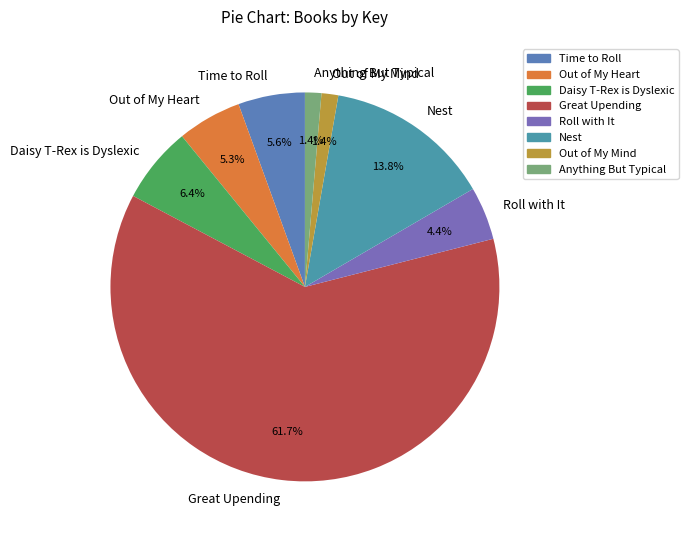

Is it true that Roll with It is 11% of the pie?

False